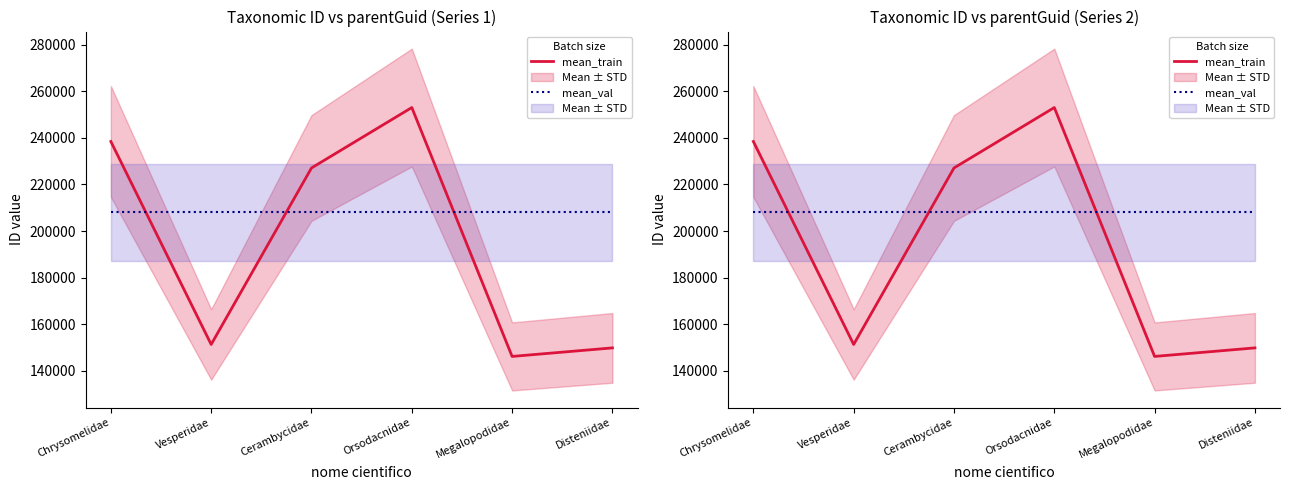

What position from the right is Megalopodidae?

2